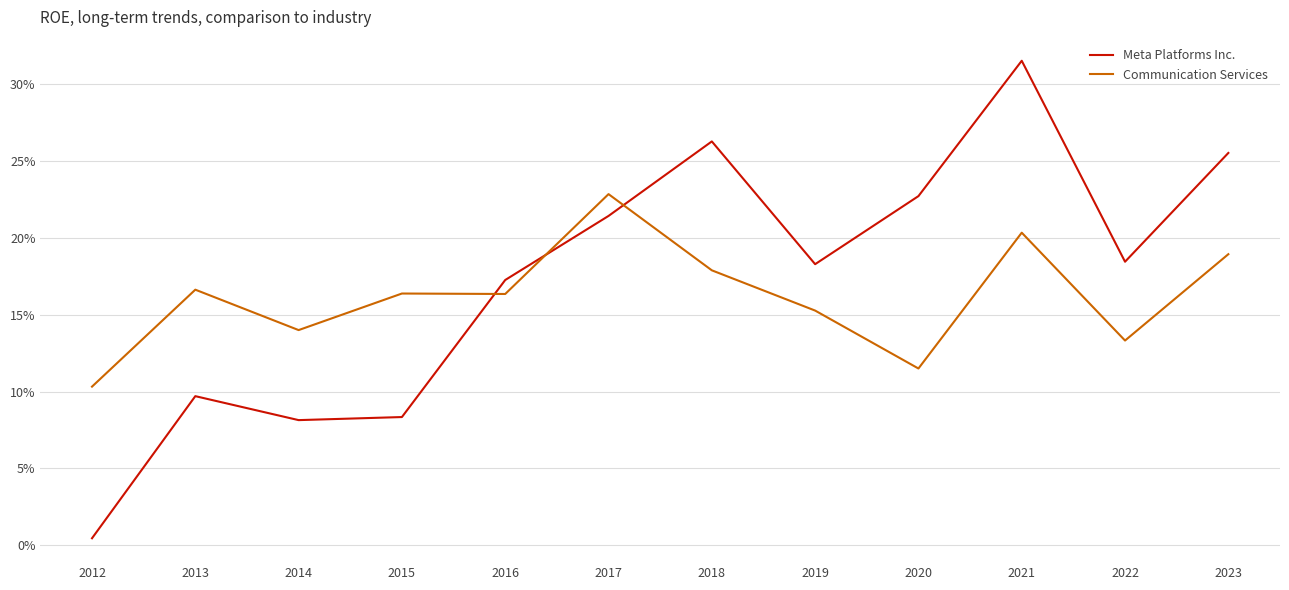

True or false: Communication Services has a value of 0.2 at 2019.

True